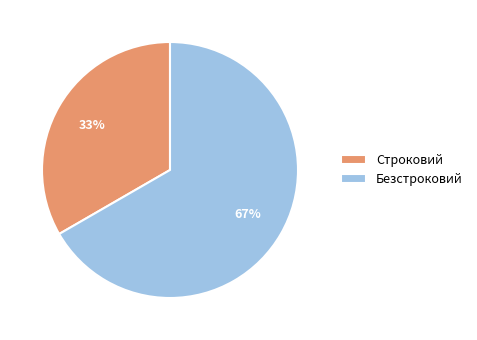

To the nearest percent, what percentage of the pie is Строковий?

33%